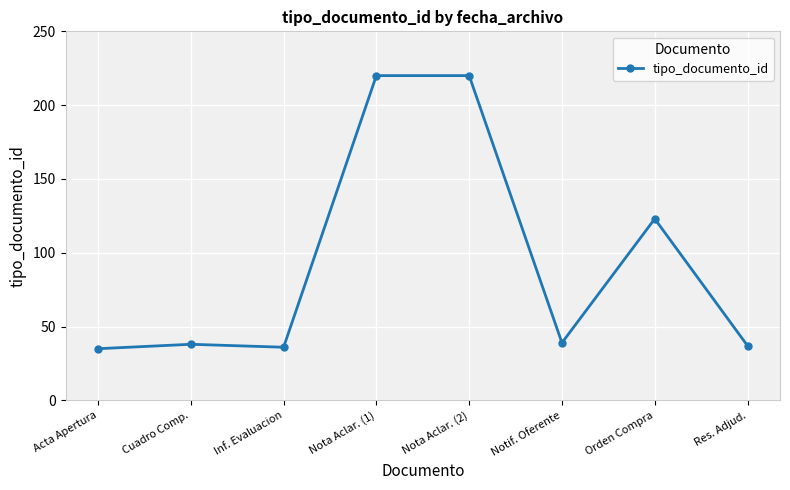

Reading left to right, list all the values displayed in this chart.

35	38	36	220	220	39	123	37